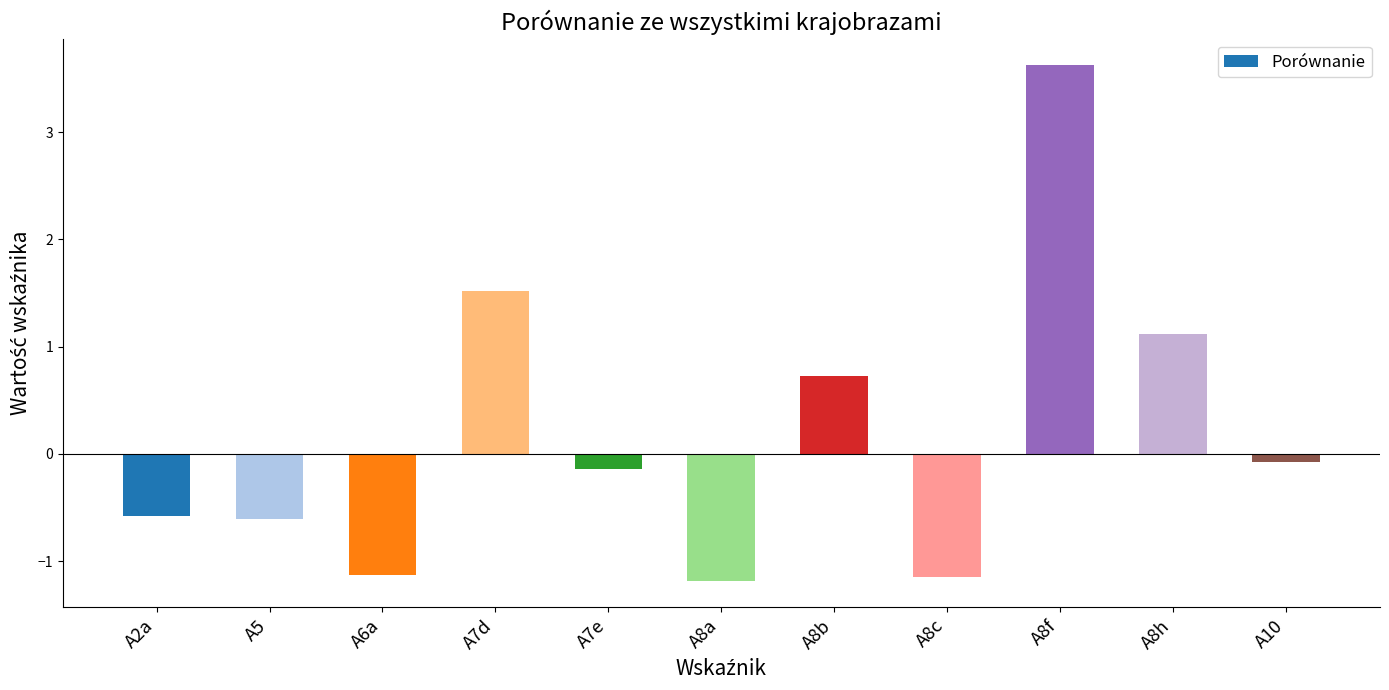

How many bars are there in total?

11